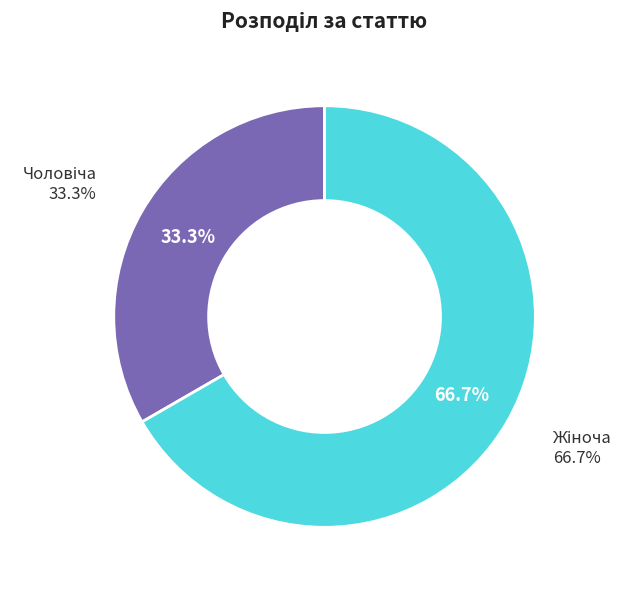

What percentage is NOT represented by Жіноча?

33.3%